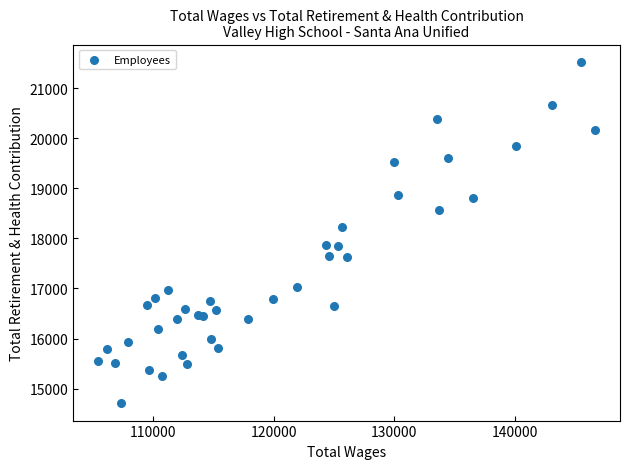

What Y value in the scatter plot is closest to 18117?

18221